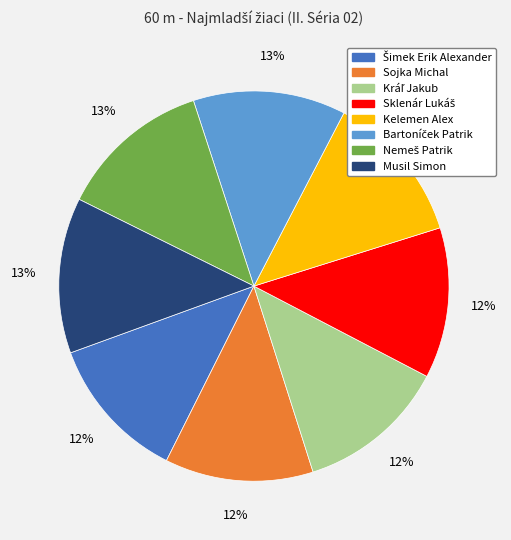

How many slices are in this pie chart?

8